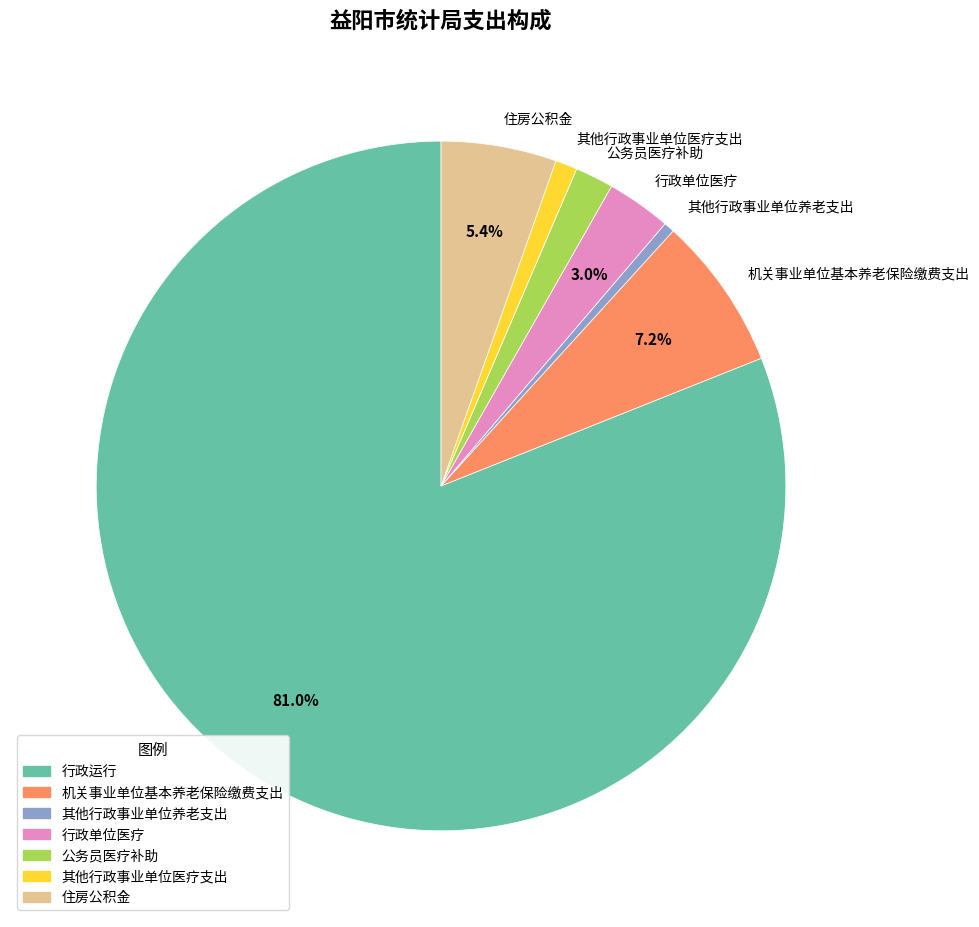

Rank the categories by value from highest to lowest.

行政运行, 机关事业单位基本养老保险缴费支出, 住房公积金, 行政单位医疗, 公务员医疗补助, 其他行政事业单位医疗支出, 其他行政事业单位养老支出